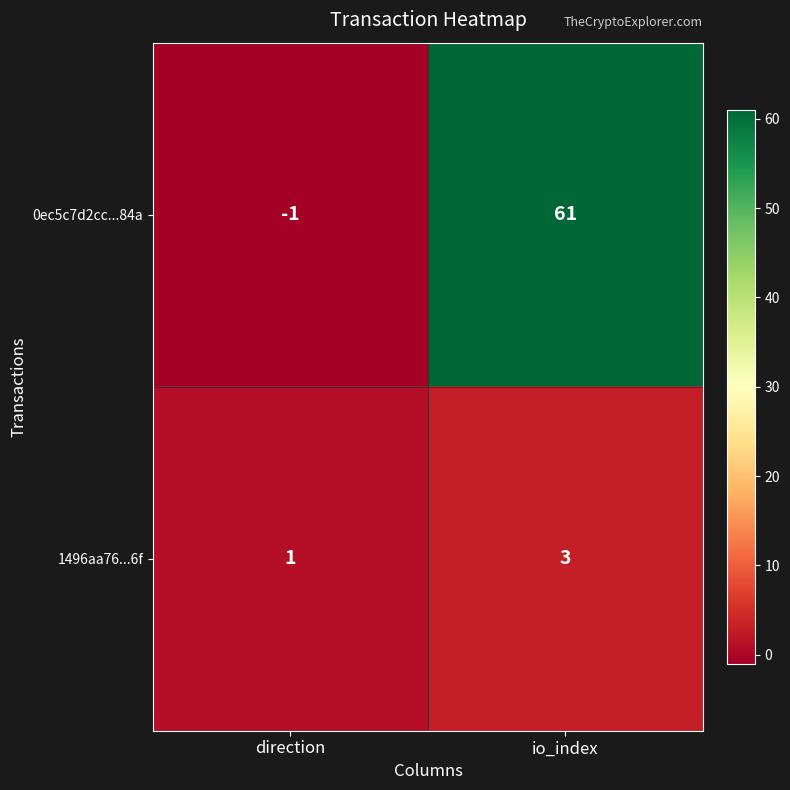

True or false: 0ec5c7d2cc...84a has a value of 61 at io_index.

True